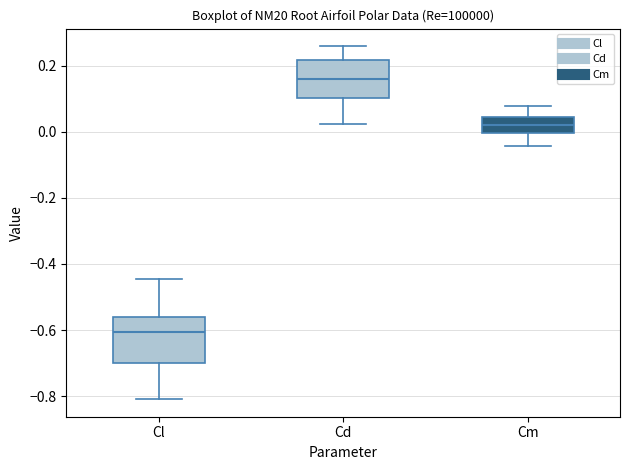

Which box is the tallest, from its lower edge to its upper edge?

Cl